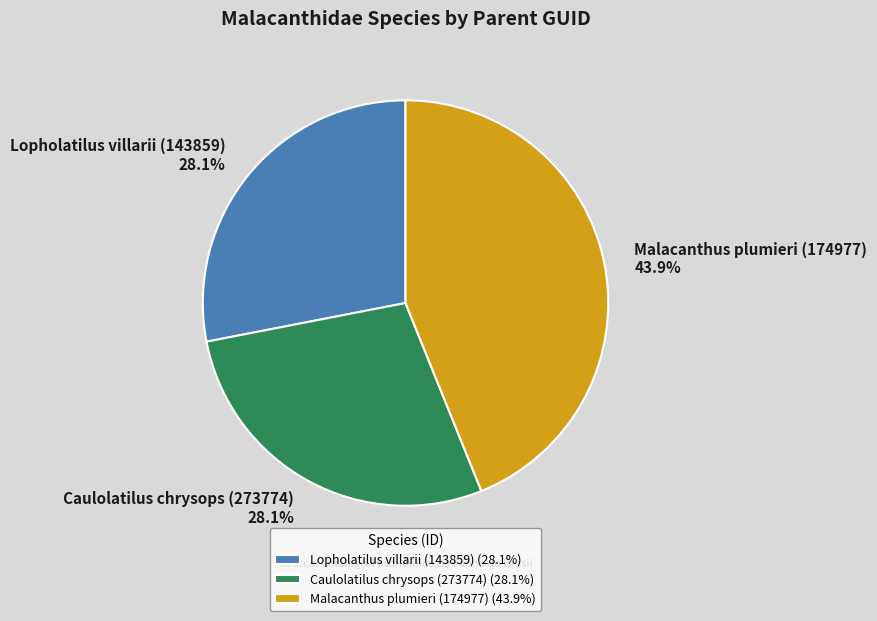

Does Malacanthus plumieri (174977) represent more than half of the total?

No